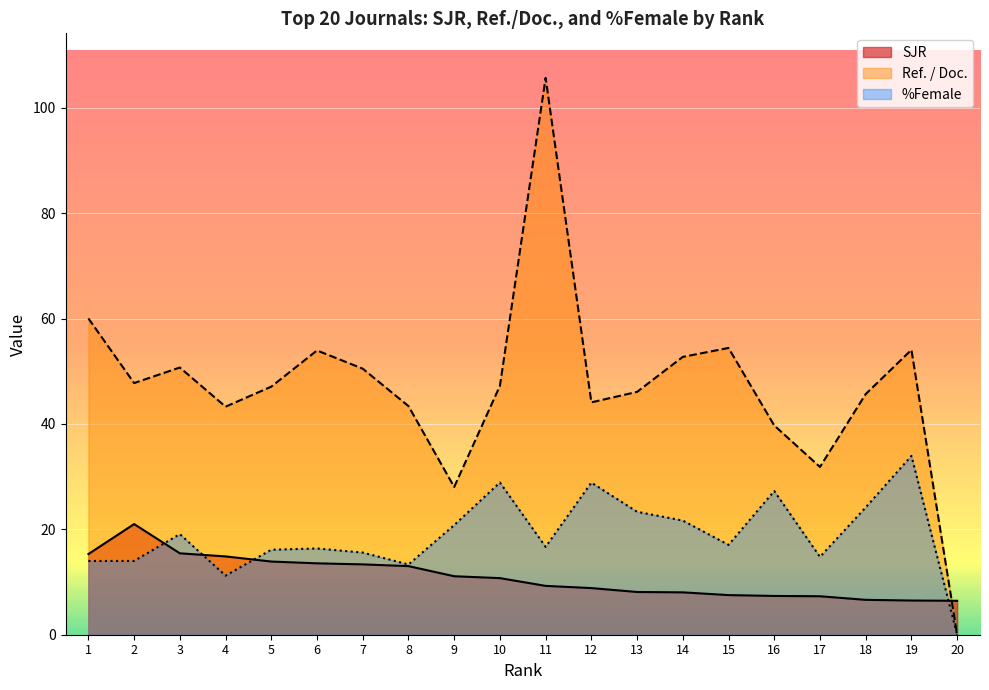

How many lines are shown in the chart?

3